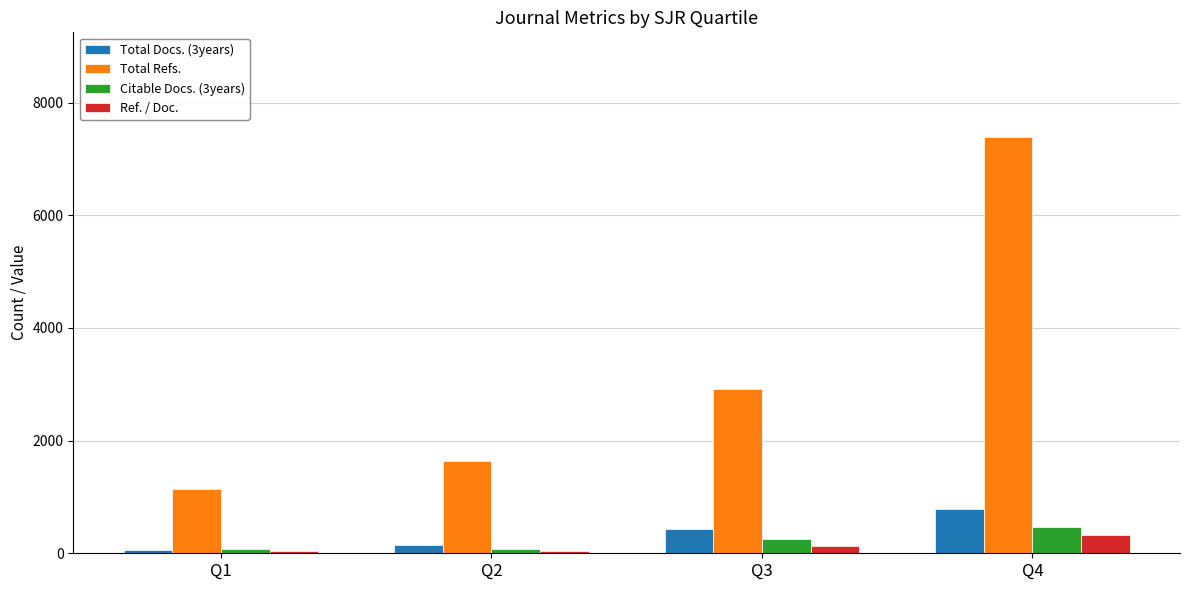

The Total Refs. series shows 7398 at Q4. True or false?

True